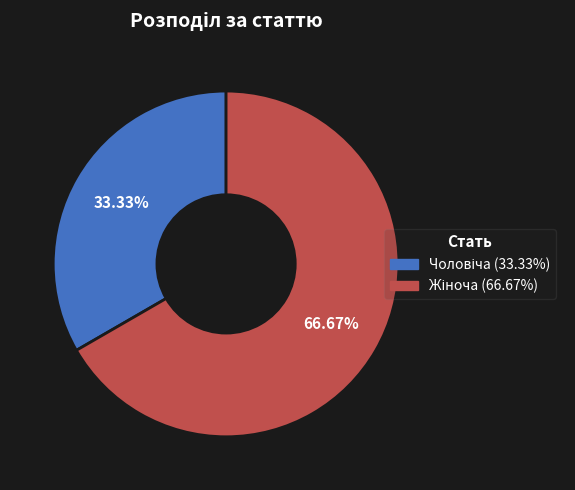

Is there a majority slice in this chart?

Yes